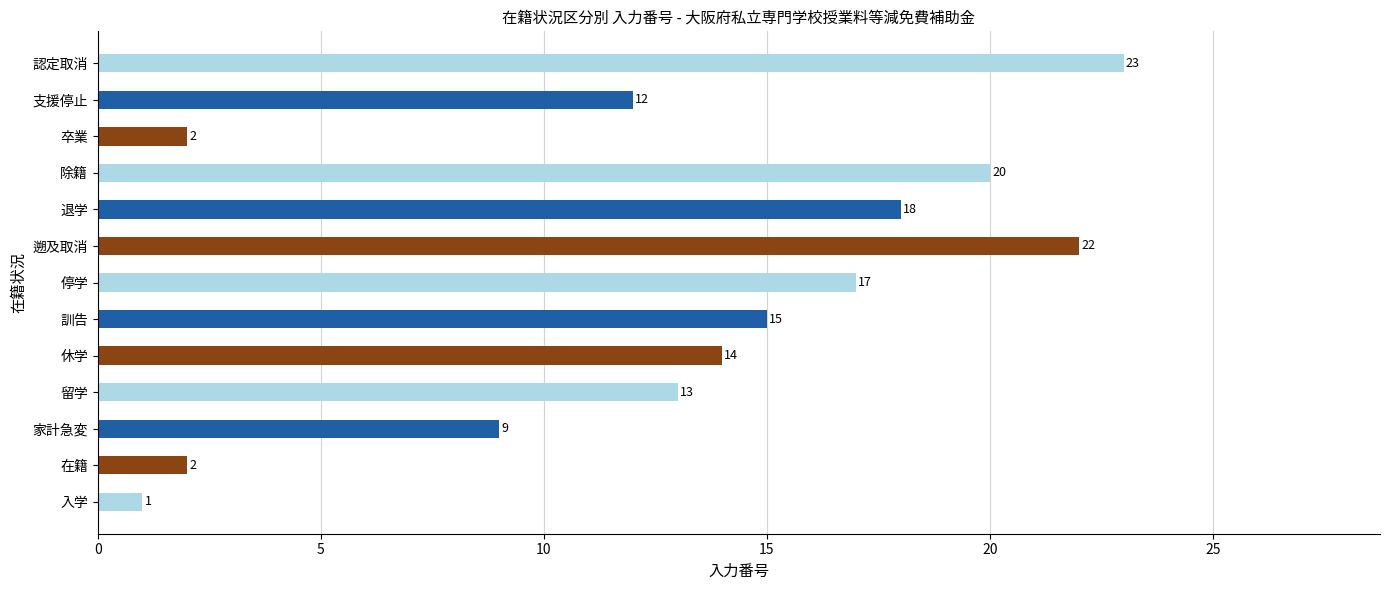

At which label is the value closest to 12?

支援停止